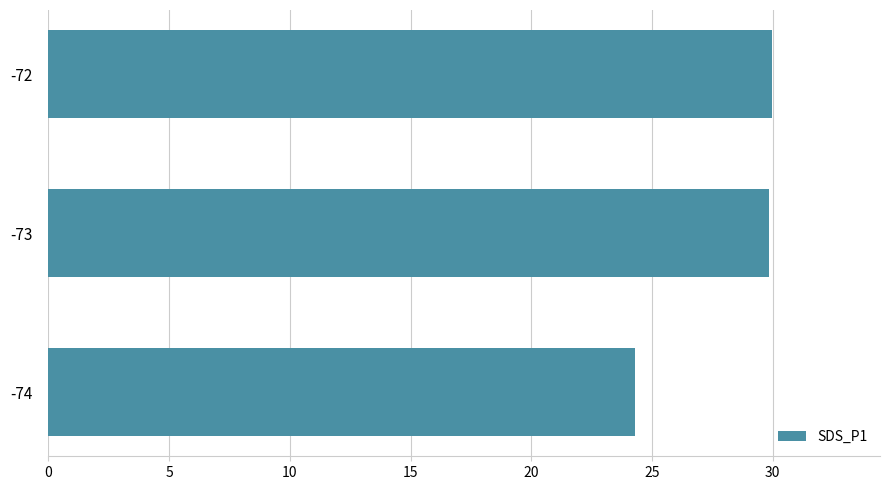

What is the greatest value displayed?

30.0